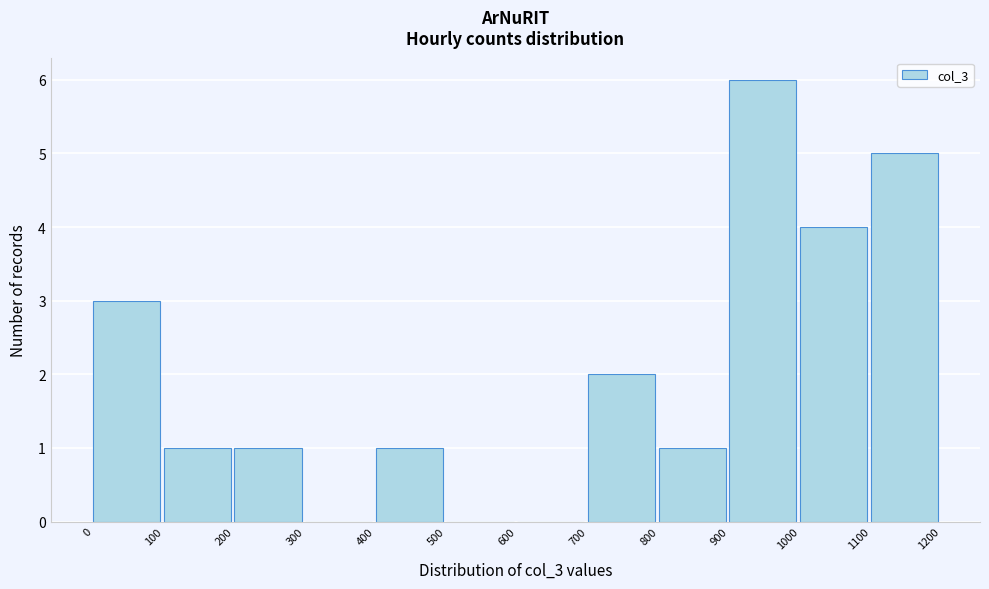

Reading left to right, transcribe this chart: for each bar, give the range it covers on the x-axis and its height. The values are not printed on the chart, so give them approximately, as read against the axis.

0 to 100: 3
100 to 200: 1
200 to 300: 1
300 to 400: 0
400 to 500: 1
500 to 600: 0
600 to 700: 0
700 to 800: 2
800 to 900: 1
900 to 1000: 6
1000 to 1100: 4
1100 to 1200: 5